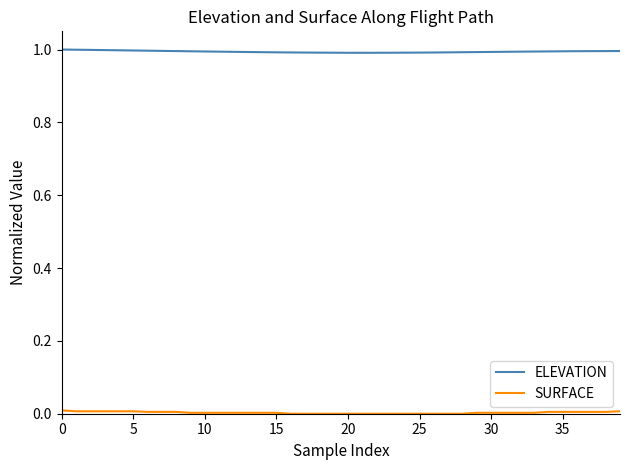

How many distinct data groups are displayed?

2